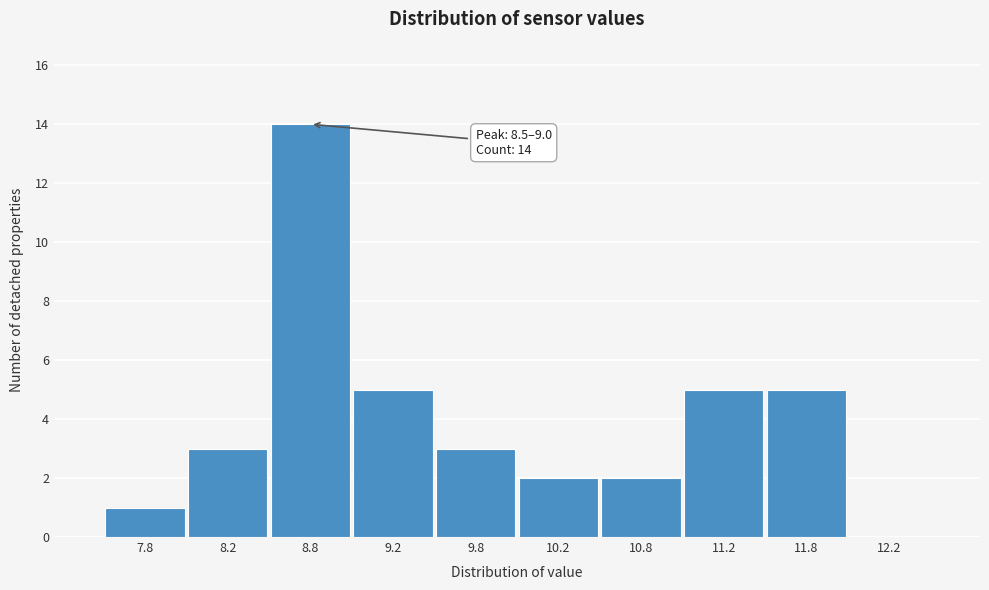

Which range on the x-axis has the tallest bar?

8.5 to 9.0